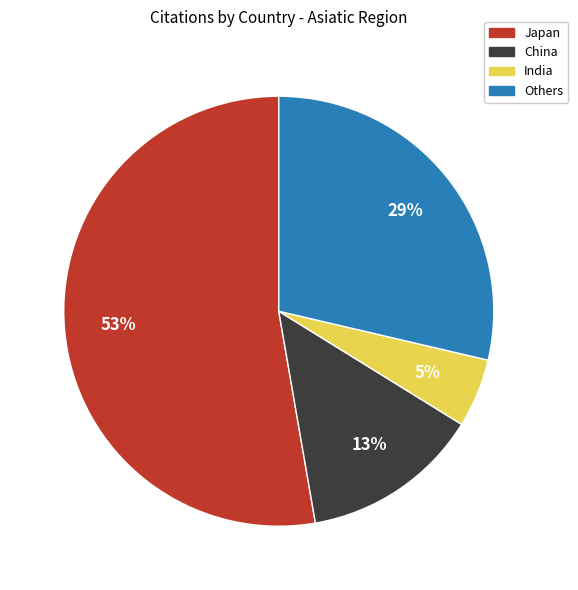

Is there a majority slice in this chart?

Yes